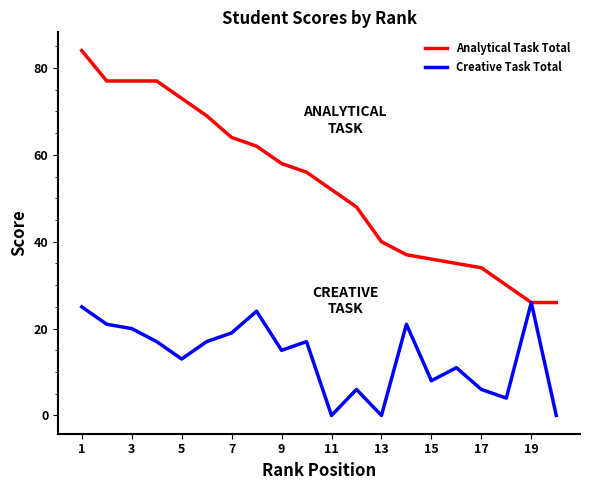

Rank the series by their average value, from lowest to highest.

Creative Task Total, Analytical Task Total